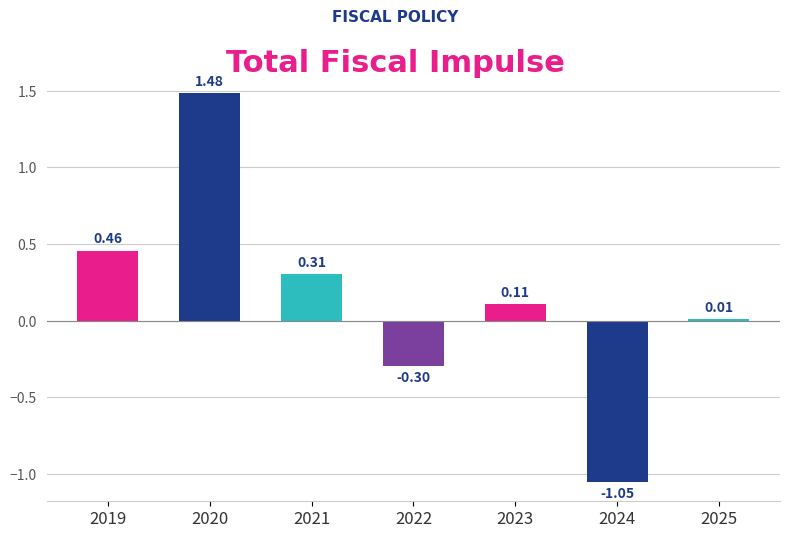

What is the change in value from 2022 to 2023?

+0.4